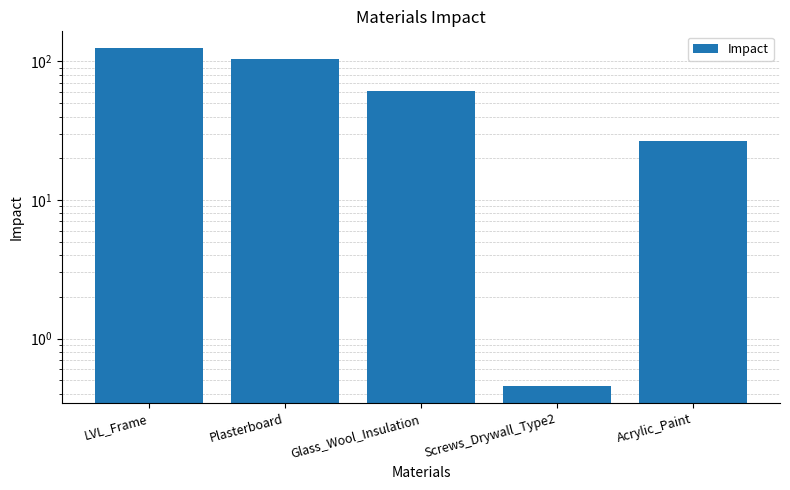

True or false: the data shows 69.4 at Plasterboard.

False